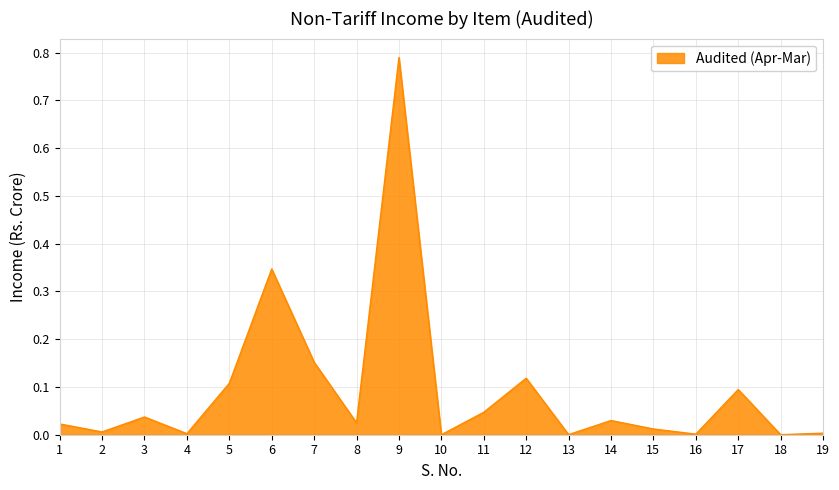

Which has a higher value, 8 or 19?

8